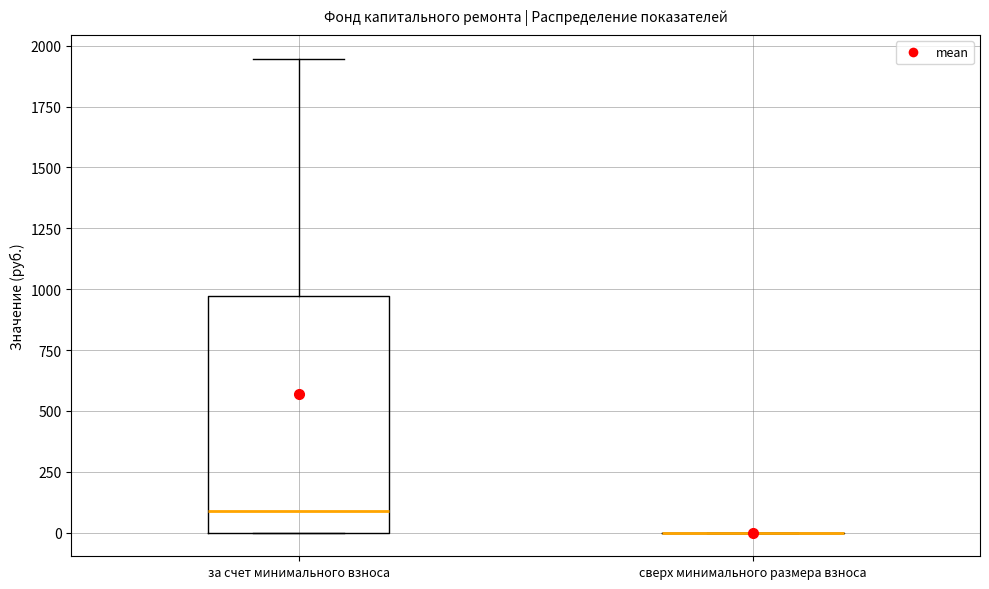

Reading left to right, transcribe this box plot: for each box, give where its median line is, the range the box spans, and where its two whiskers end, as read against the y-axis. The values are not printed on the chart, so give them approximately, as read against the axis.

за счет минимального взноса: median 100, box 0 to 950, whiskers 0 to 1950
сверх минимального размера взноса: box collapsed to a line at 0, whiskers 0 to 0